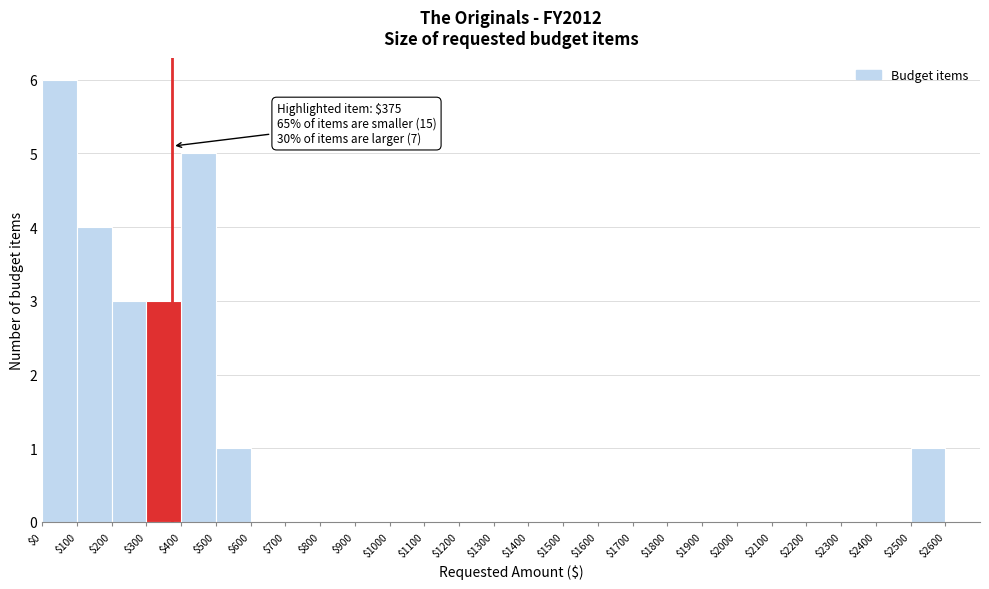

Which range on the x-axis has the tallest bar?

0 to 100